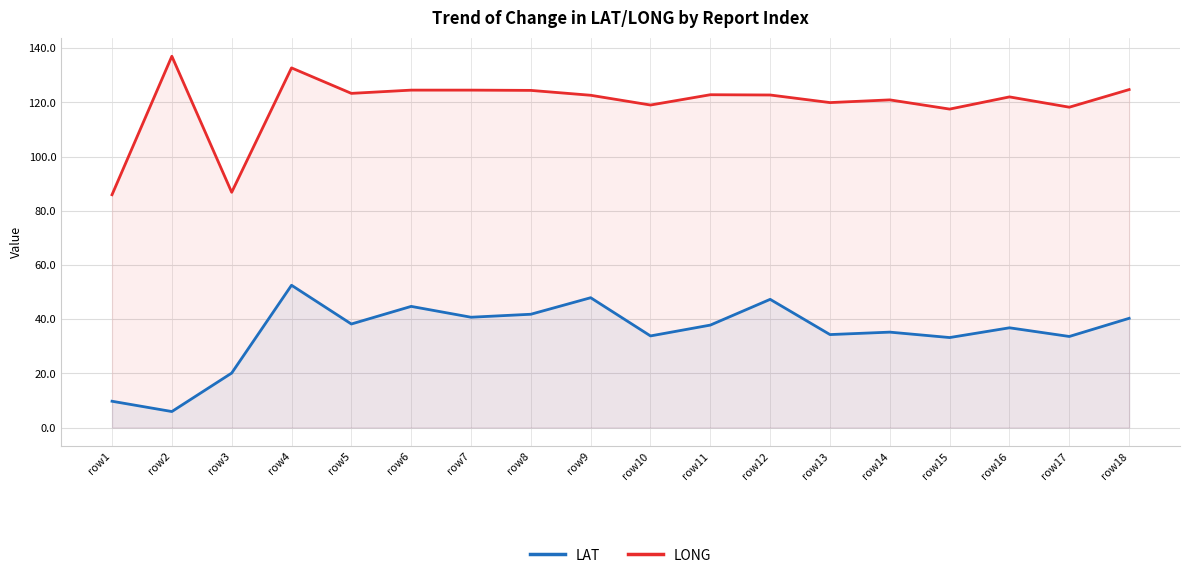

Rank the series by their average value, from highest to lowest.

LONG, LAT